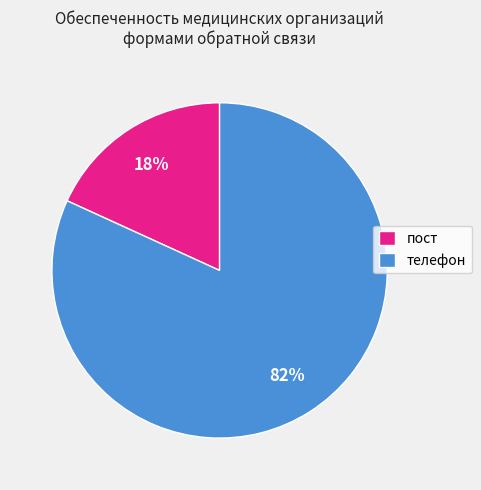

Between телефон and пост, which is larger?

телефон